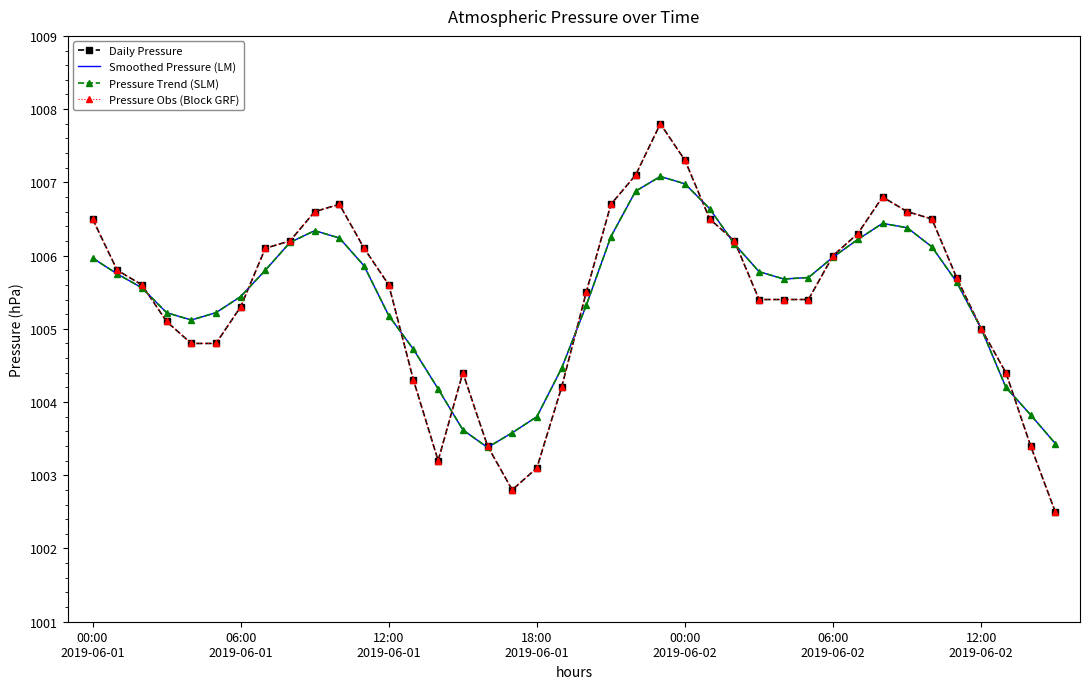

What is the label of the 9th point from the right?

31